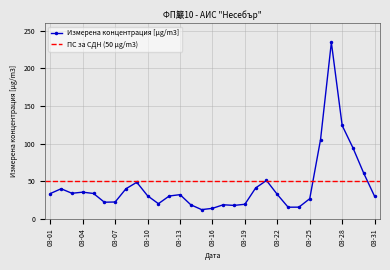

What is the difference between the maximum and minimum values?

222.2